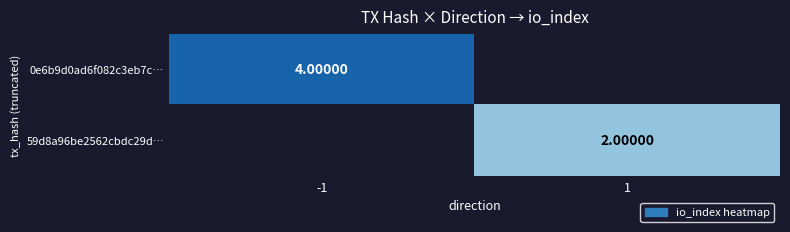

What is the greatest value displayed?

4.0